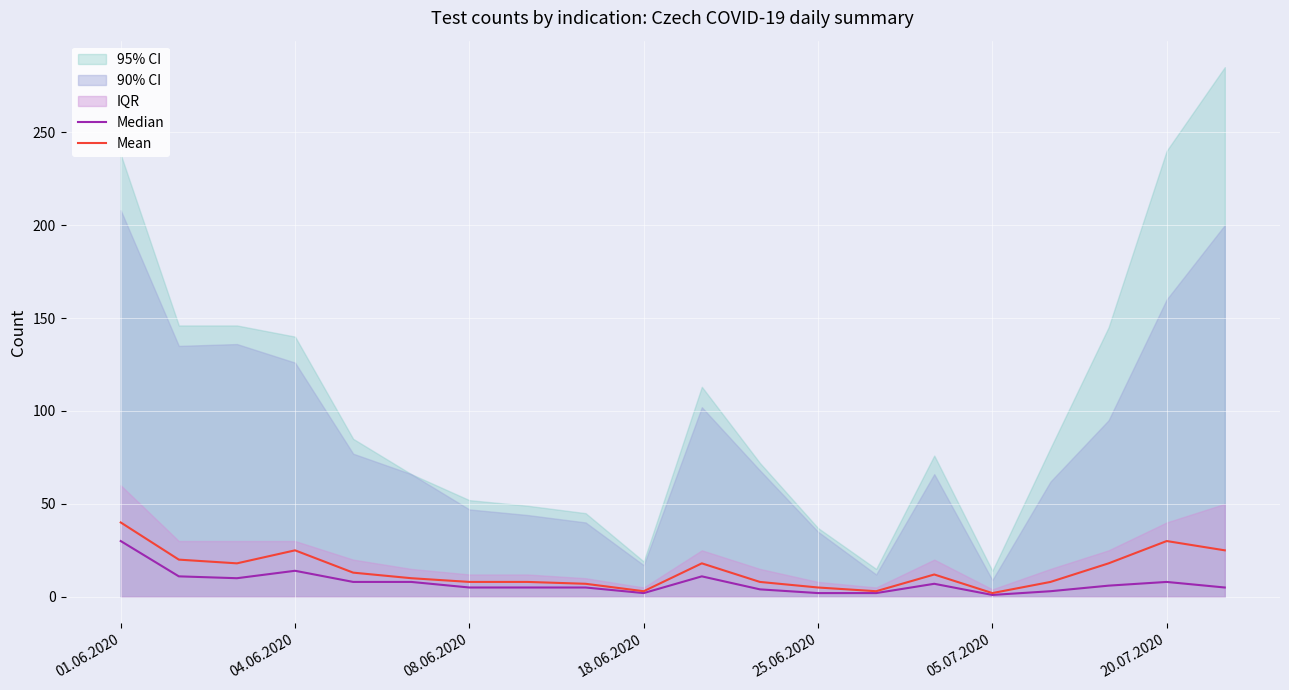

How many values in the Mean series exceed 12?

9